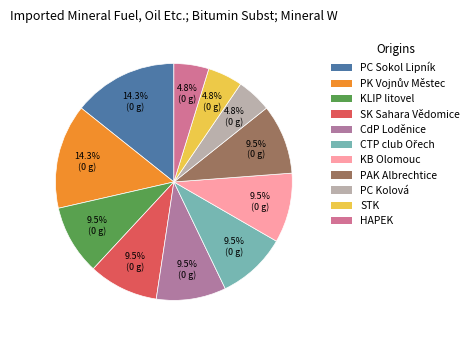

To the nearest percent, what is the difference between the largest and smallest slice percentages?

10%